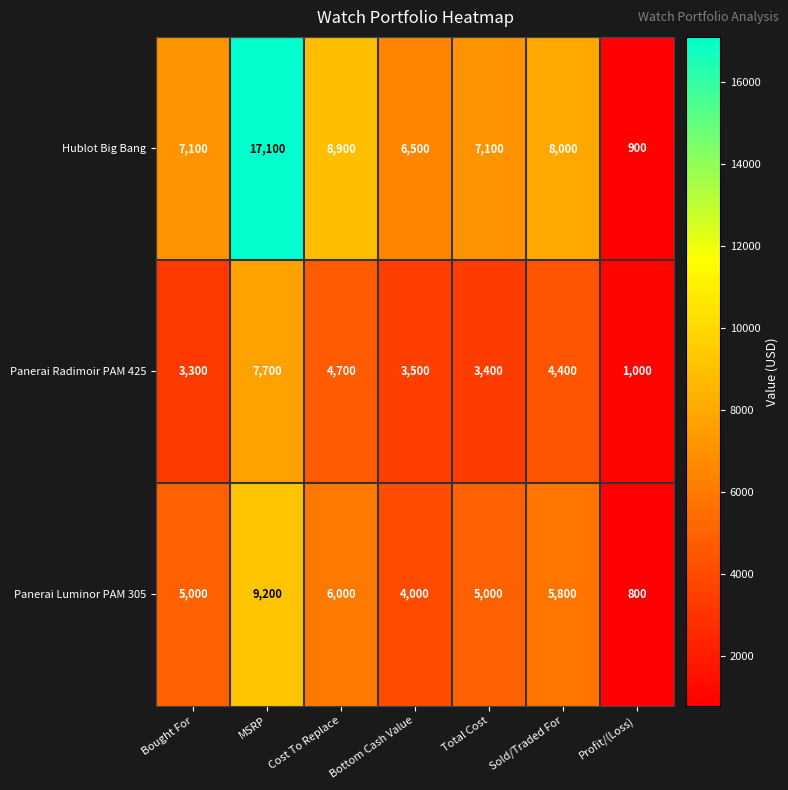

What is the sum of the Panerai Luminor PAM 305 values at Sold/Traded For and MSRP?

15000